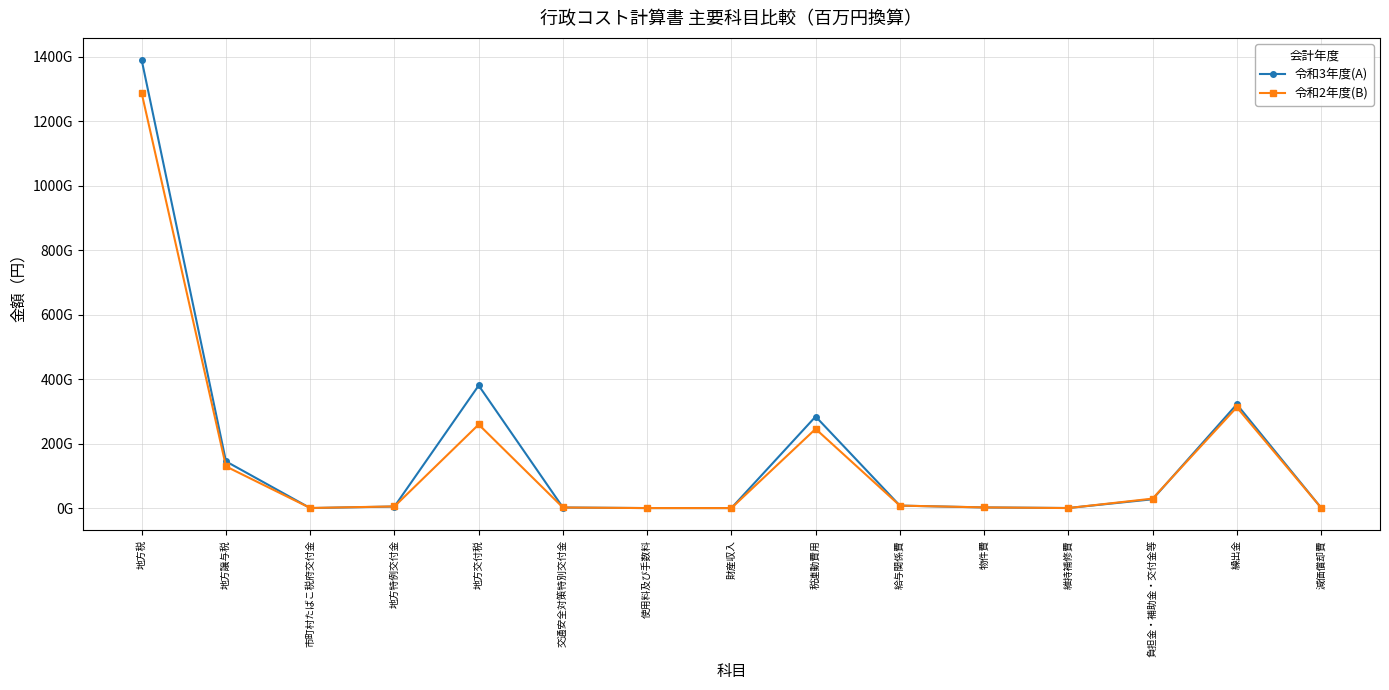

Reading left to right, list all the values displayed in this chart.

令和3年度(A): 1389569729967	144920425011	20508000	4871031000	380417103000	1784975000	50664184	15458668	284082851484	7669167158	2039533768	226130089	27358424936	321954436635	1274827358
令和2年度(B): 1286853288276	129286806011	278233000	5166196000	259382190000	1846724000	47152223	24866528	245726080984	7725108506	2146631301	85074444	29375583663	312837434771	1325678717